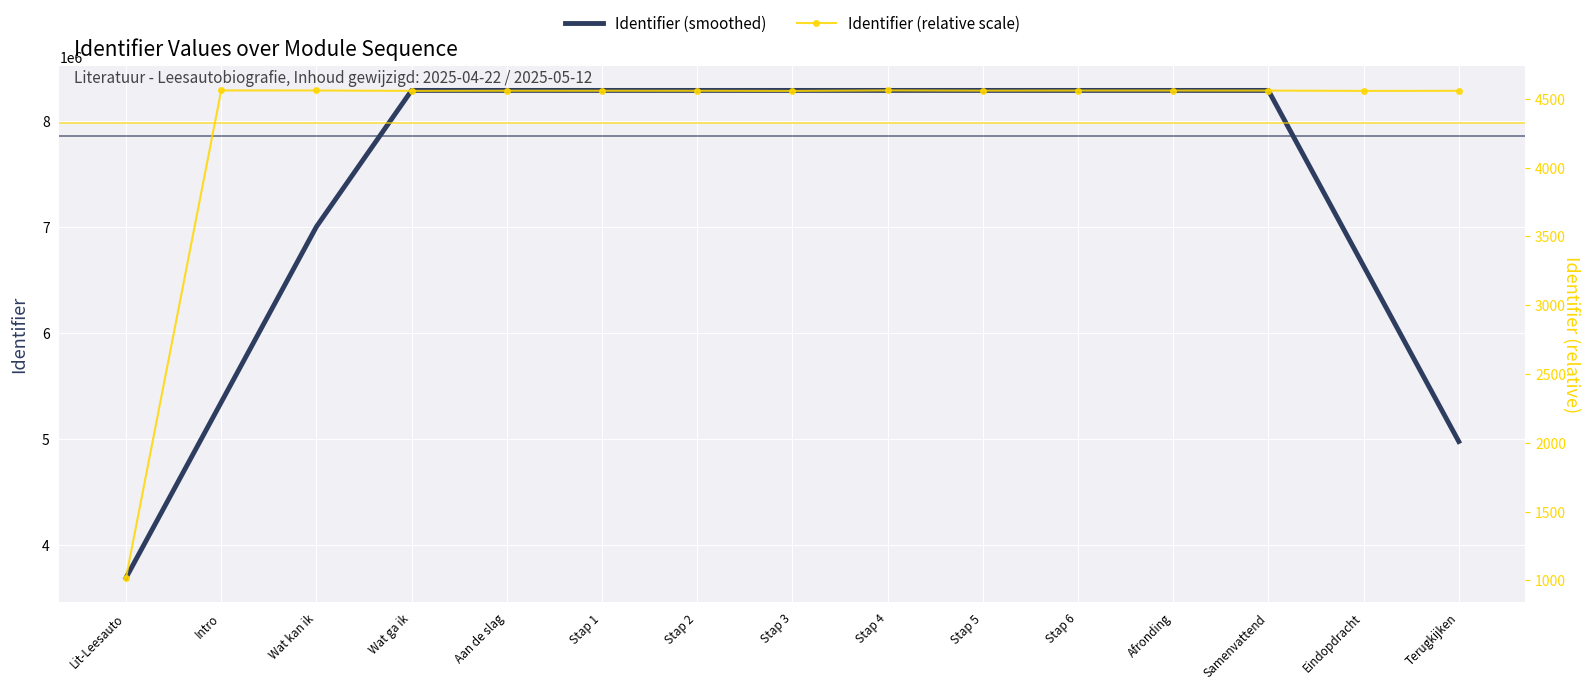

What is the label of the 3rd point from the left?

Wat kan ik